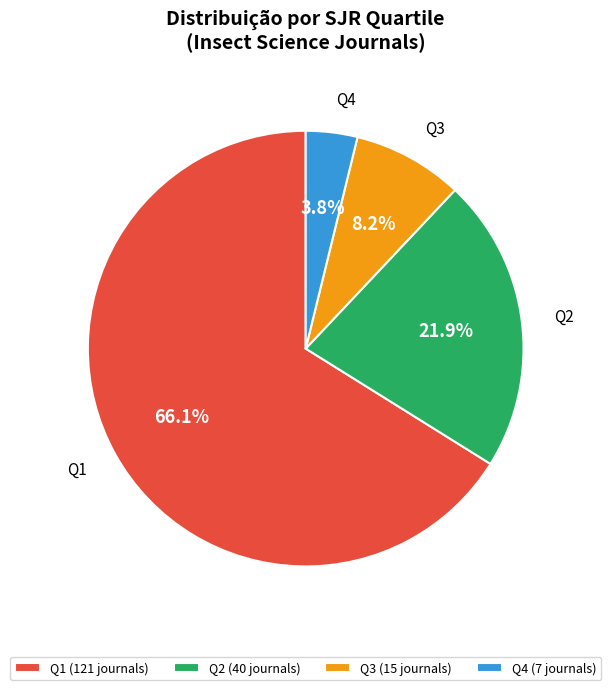

To the nearest percent, what is the average slice percentage?

25%